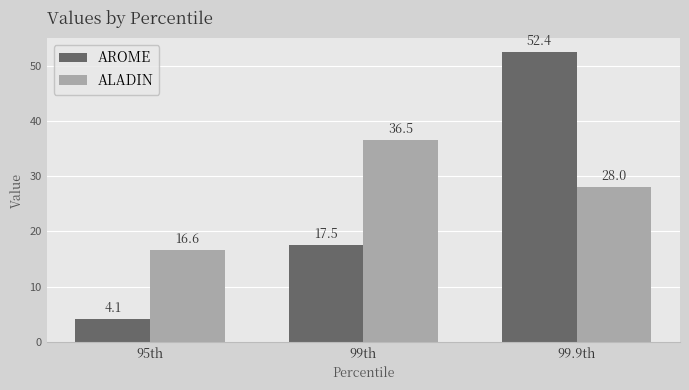

Is the value of ALADIN at 99th greater than the value of AROME at 99th?

Yes